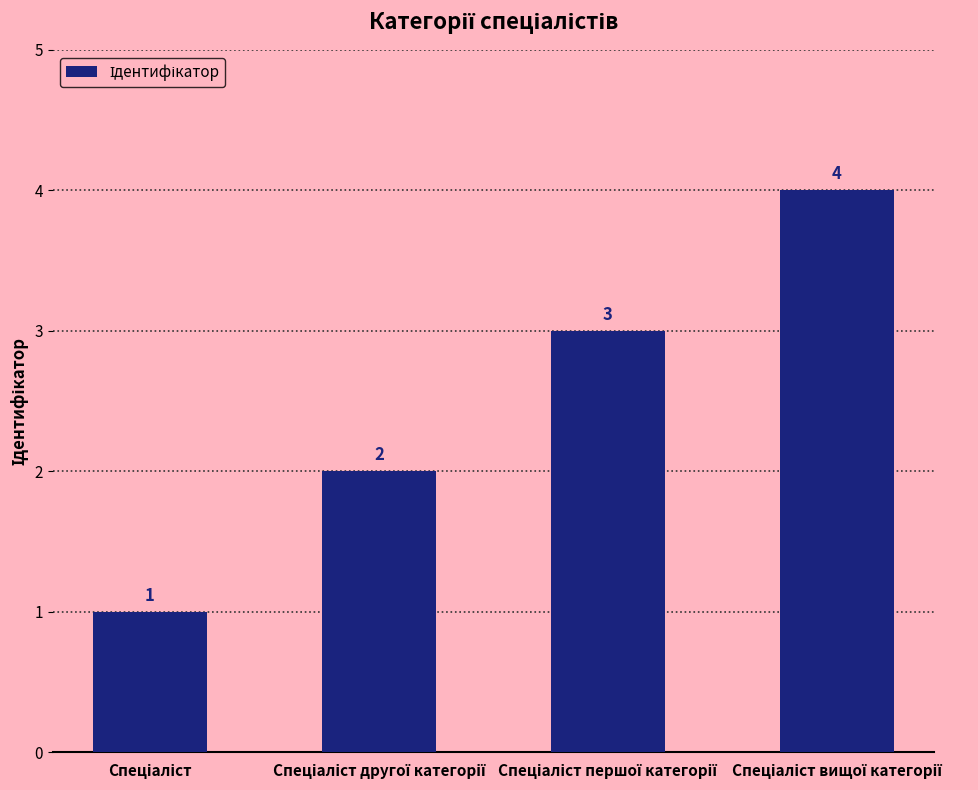

What is the value of the 1st bar from the left?

1